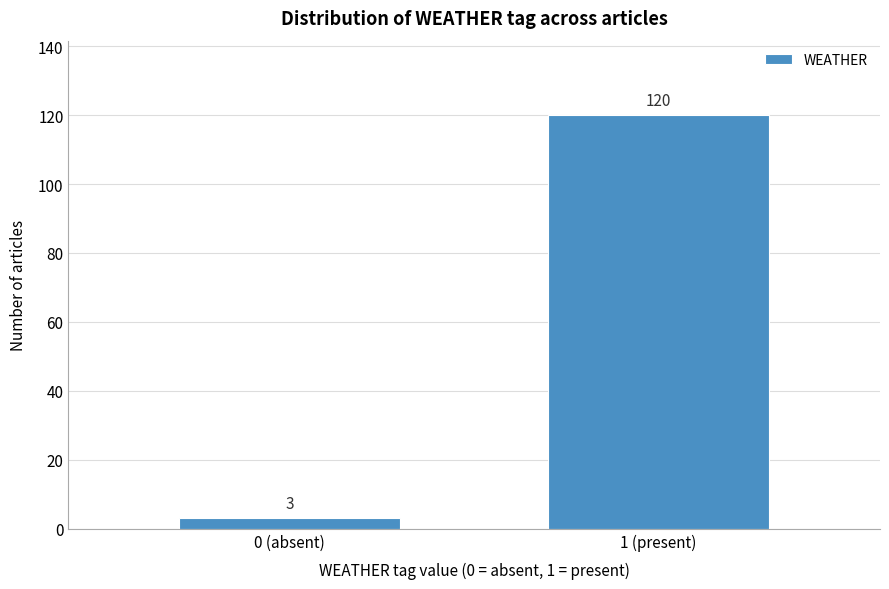

Reading right to left, extract all data points from this chart.

1 (present)=120	0 (absent)=3